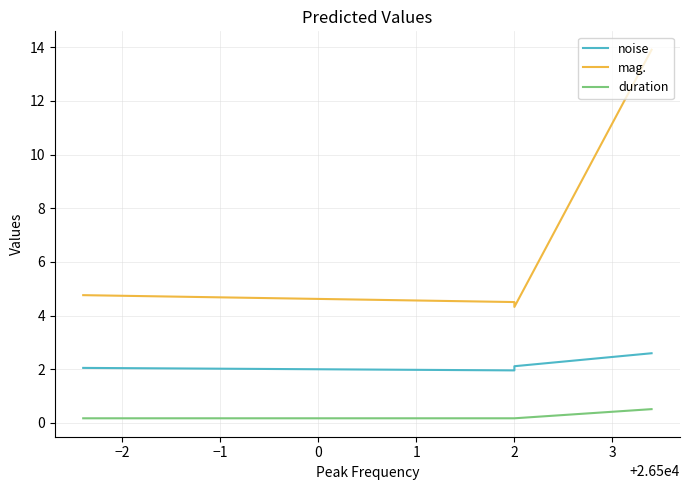

What is the difference between the maximum and minimum values in the mag. series?

9.6